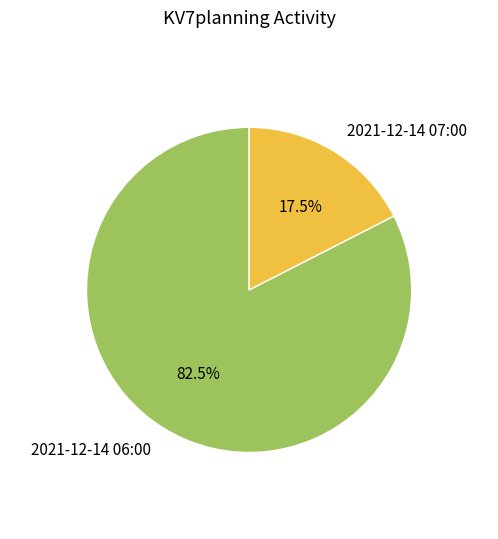

Combined, do 2021-12-14 07:00 and 2021-12-14 06:00 account for over 50%?

Yes